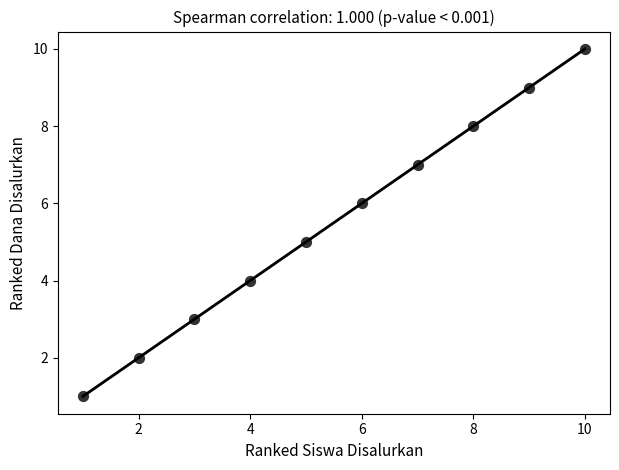

What is the range of X values (max minus min)?

9